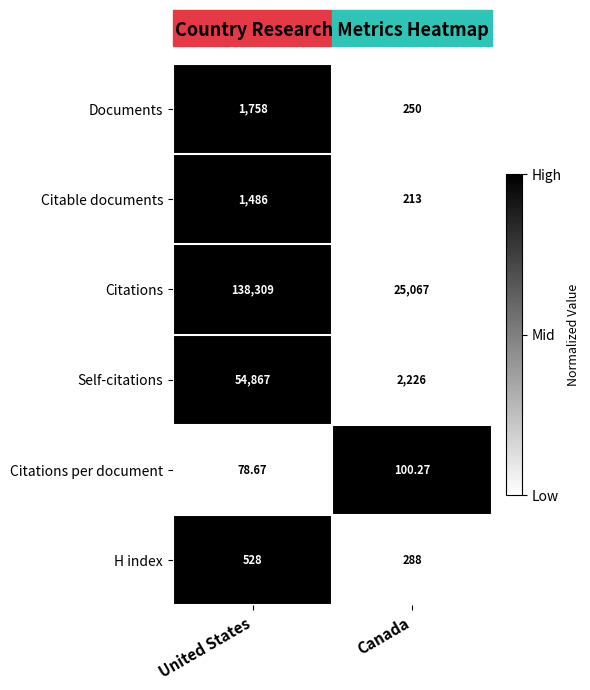

At which label is Self-citations closest to 28546?

Canada